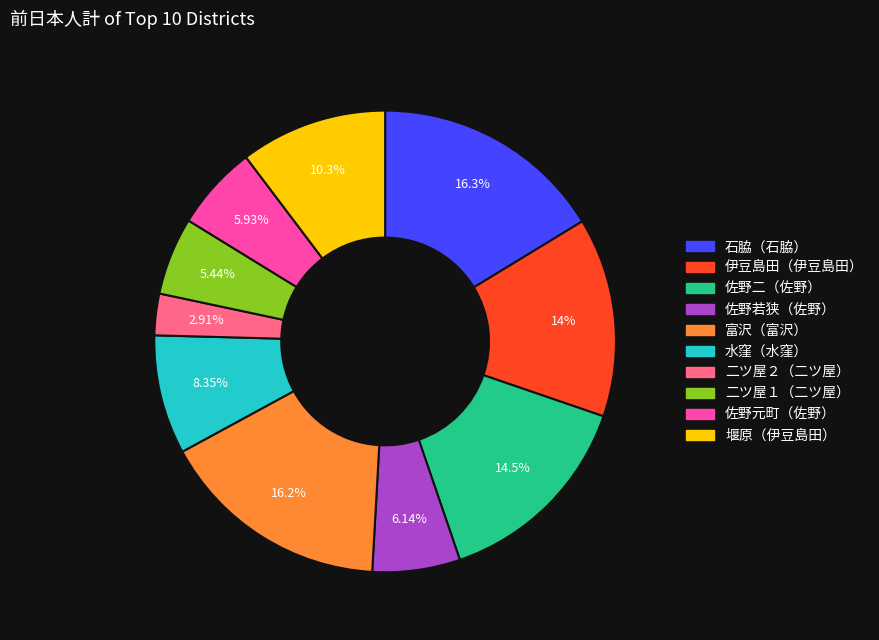

Which category has the smallest portion of the pie?

二ツ屋２（二ツ屋）